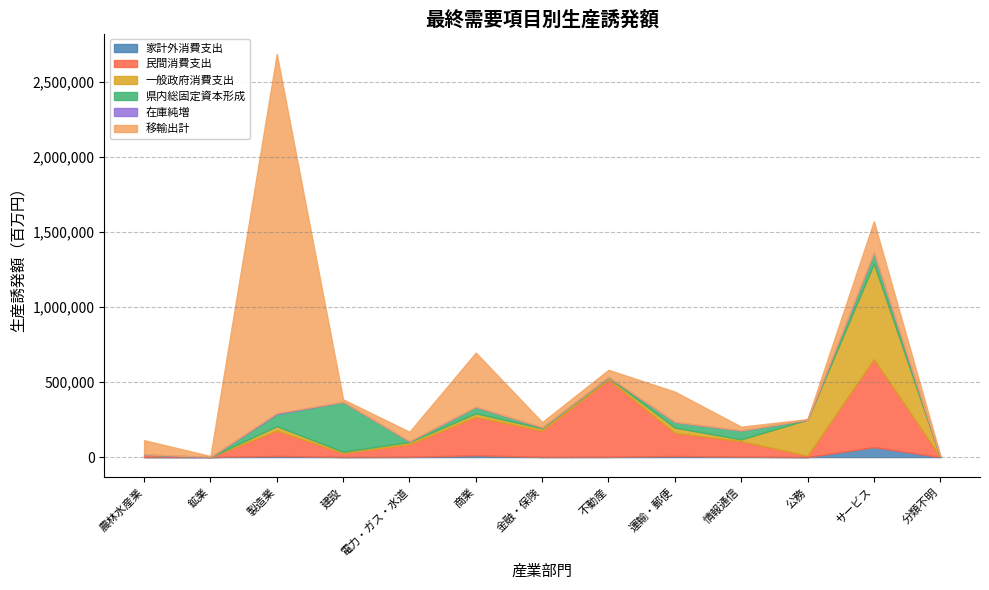

What is the value of the 一般政府消費支出 point at the 3rd from the left?

29559